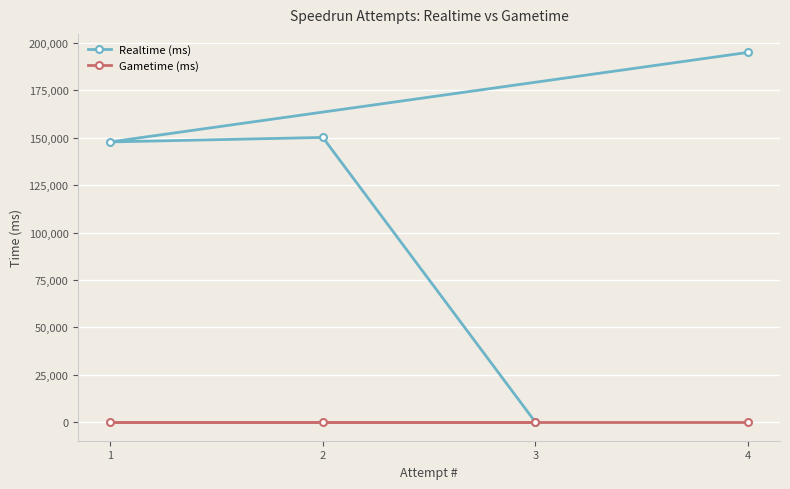

Reading left to right, what are all the values shown in this chart?

Realtime (ms): 1=147841	2=150216	3=0	4=195079
Gametime (ms): 1=0	2=0	3=0	4=0